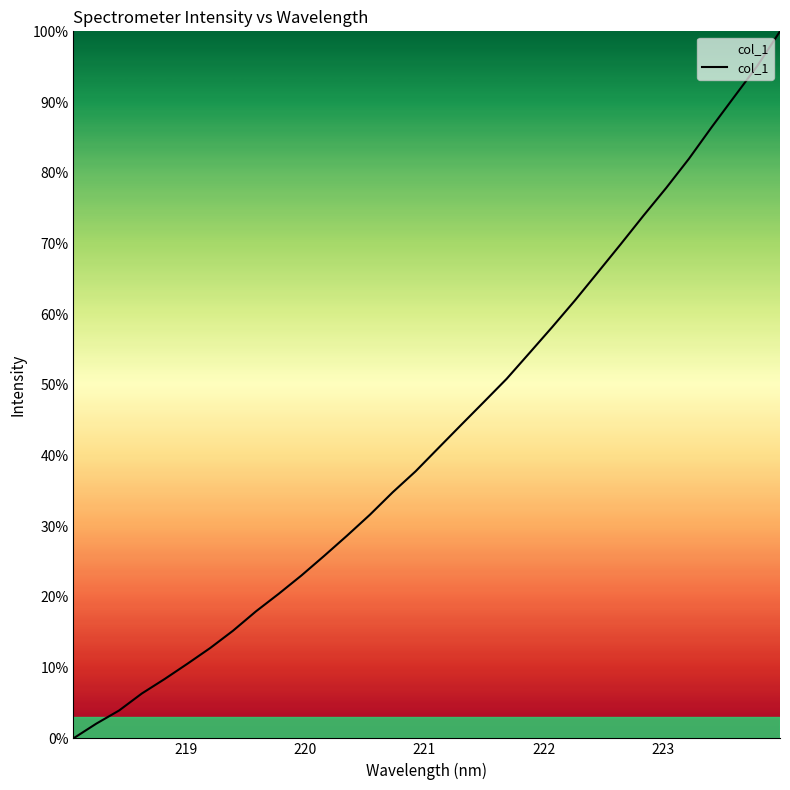

What is the difference between the maximum and minimum values?

100.0